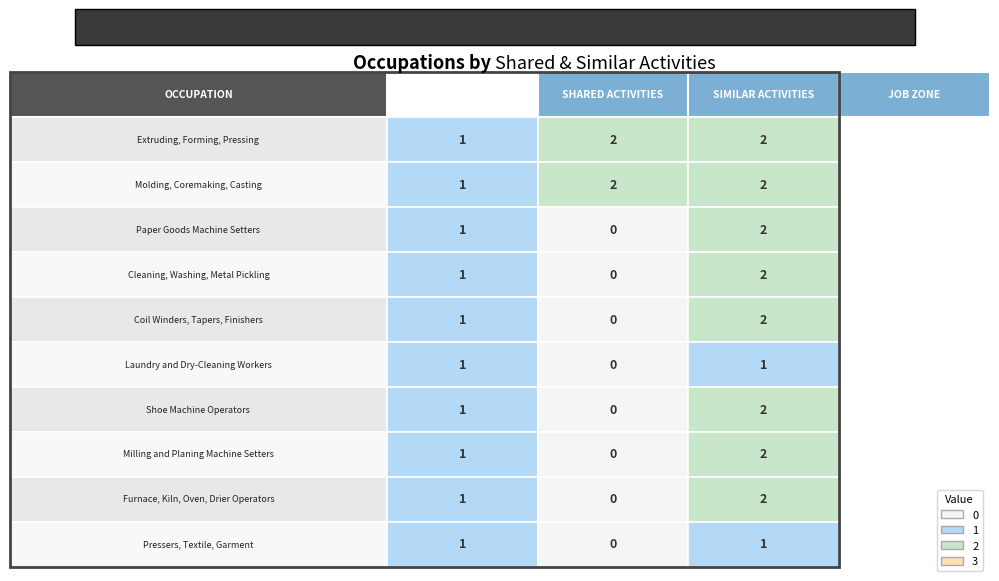

Reading right to left, transcribe all the data shown in this chart.

Extruding, Forming, Pressing: 2	2	1
Molding, Coremaking, Casting: 2	2	1
Paper Goods Machine Setters: 2	0	1
Cleaning, Washing, Metal Pickling: 2	0	1
Coil Winders, Tapers, Finishers: 2	0	1
Laundry and Dry-Cleaning Workers: 1	0	1
Shoe Machine Operators: 2	0	1
Milling and Planing Machine Setters: 2	0	1
Furnace, Kiln, Oven, Drier Operators: 2	0	1
Pressers, Textile, Garment: 1	0	1